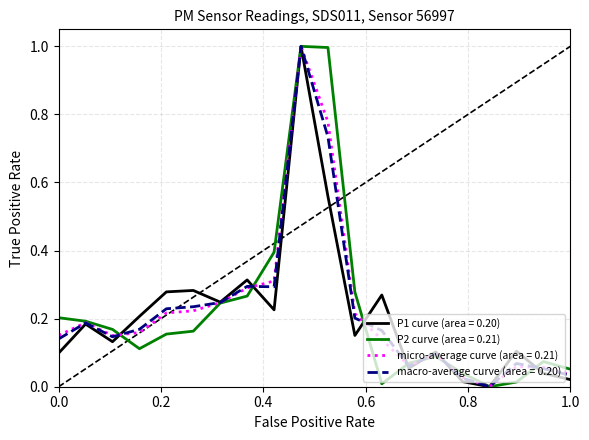

What is the maximum value shown in the chart?

1.0